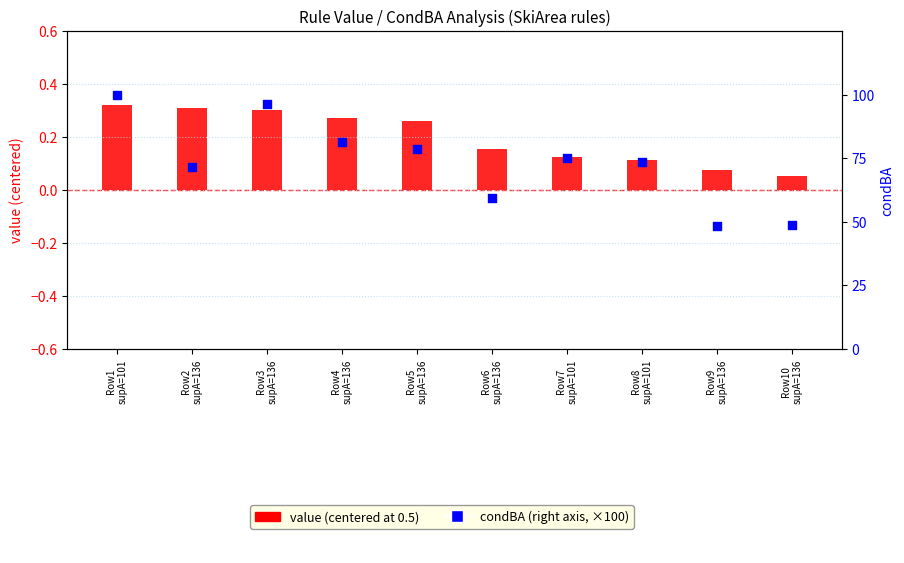

Which series has the widest spread of Y values?

condBA